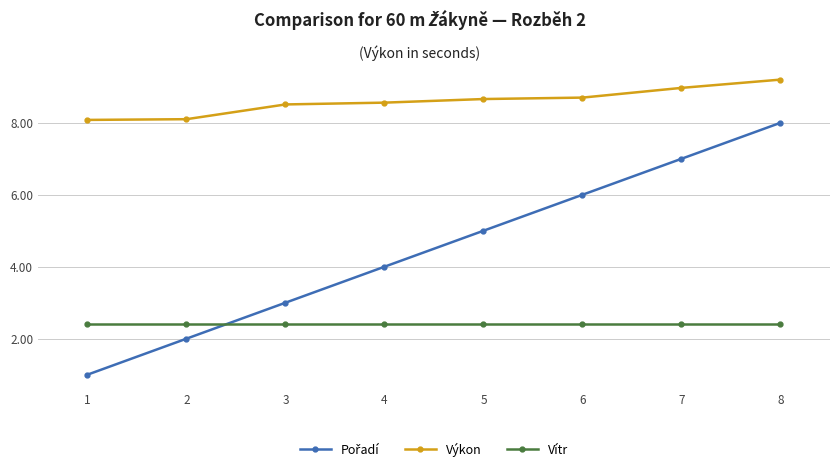

Count the number of categories in the chart.

8